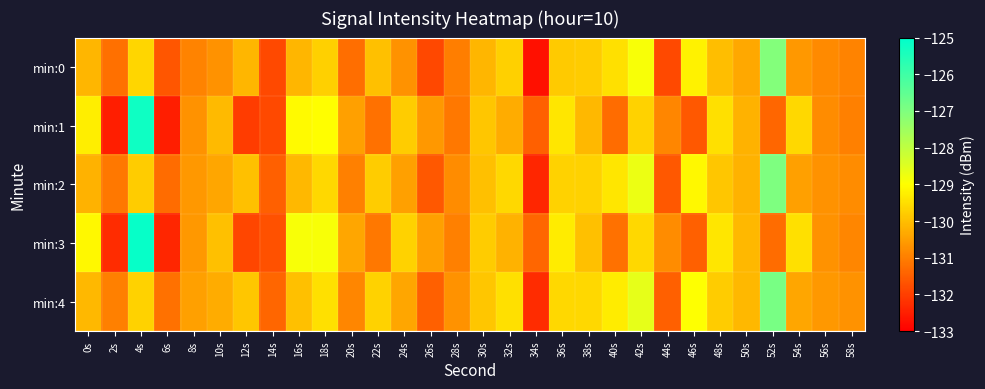

List the series in order of their peak value, lowest first.

min:0, min:2, min:4, min:1, min:3